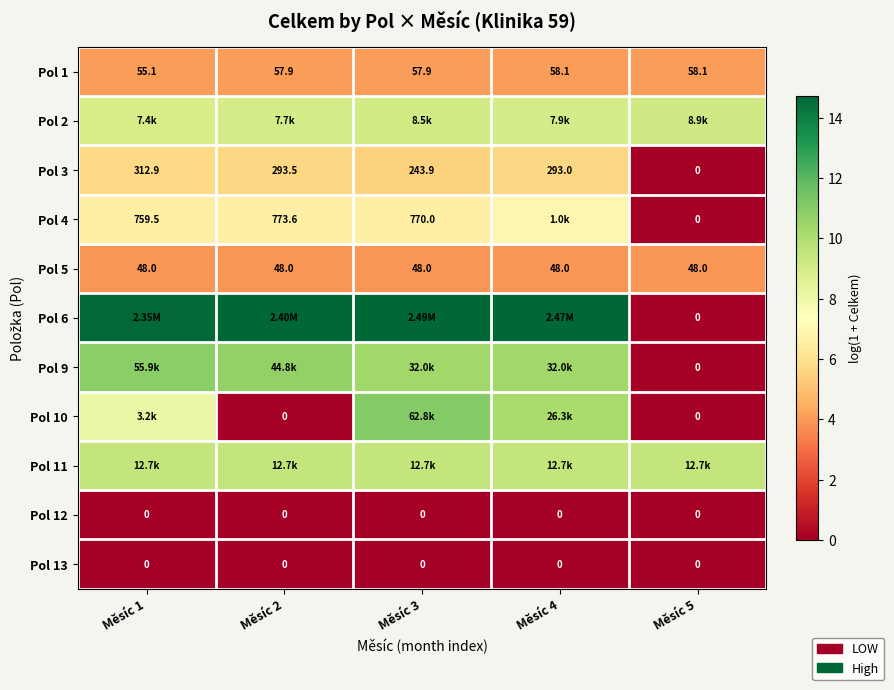

Which series has the largest range (max minus min)?

Pol 6